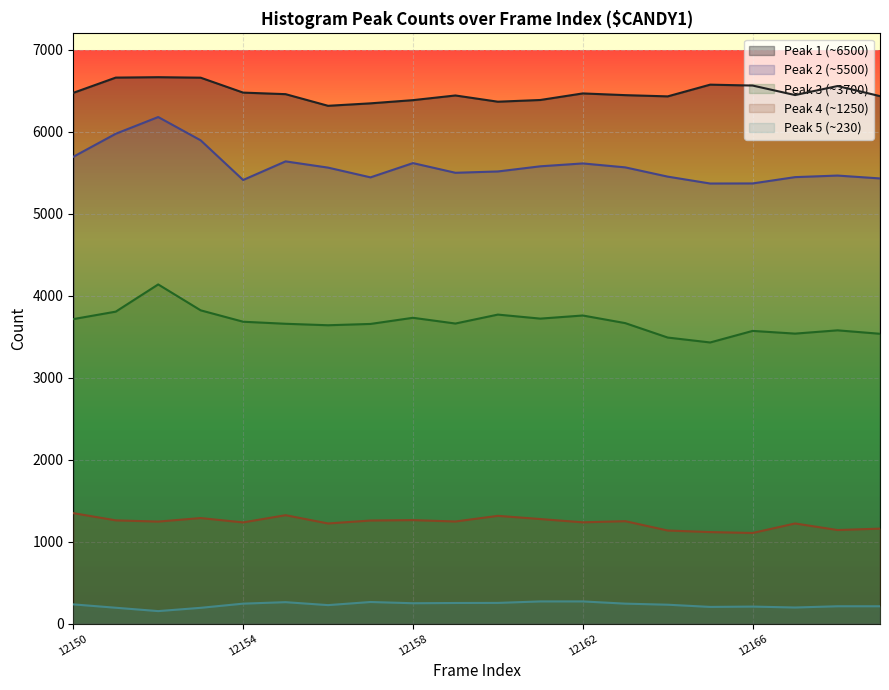

What is the value of the peak1 point at the 17th from the left?

6563